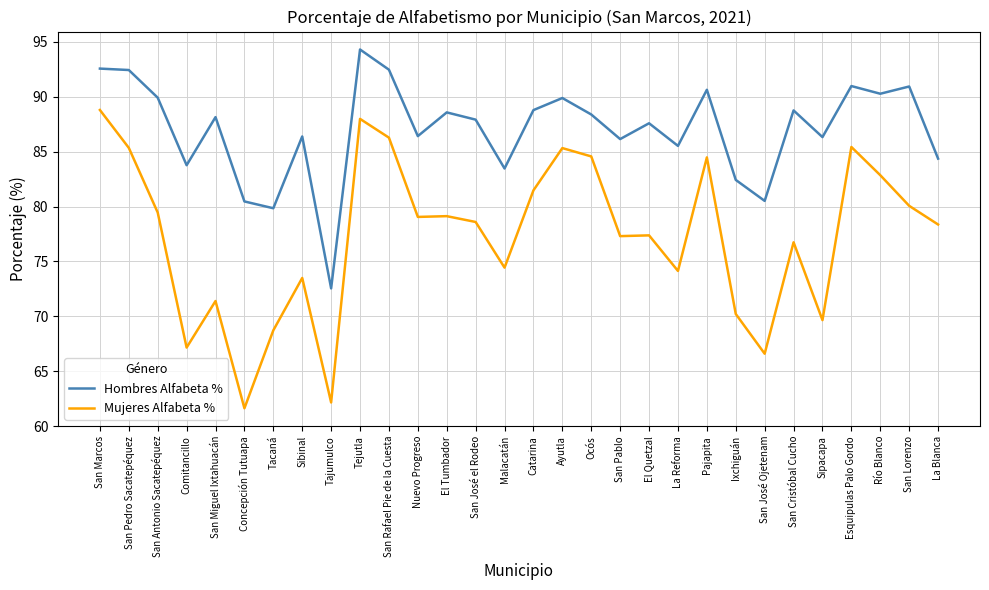

Does the chart display data point markers on the line(s)?

No